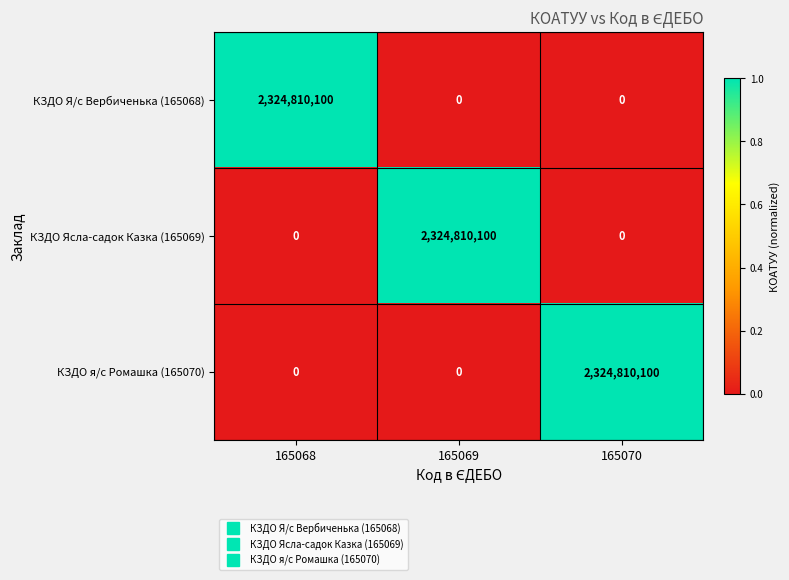

True or false: КЗДО Я/с Вербиченька (165068) has a value of 836941286 at 165068.

False